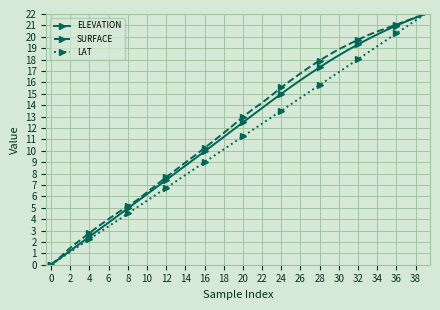

What is the value of the ELEVATION point at the 10th from the left?

5.6